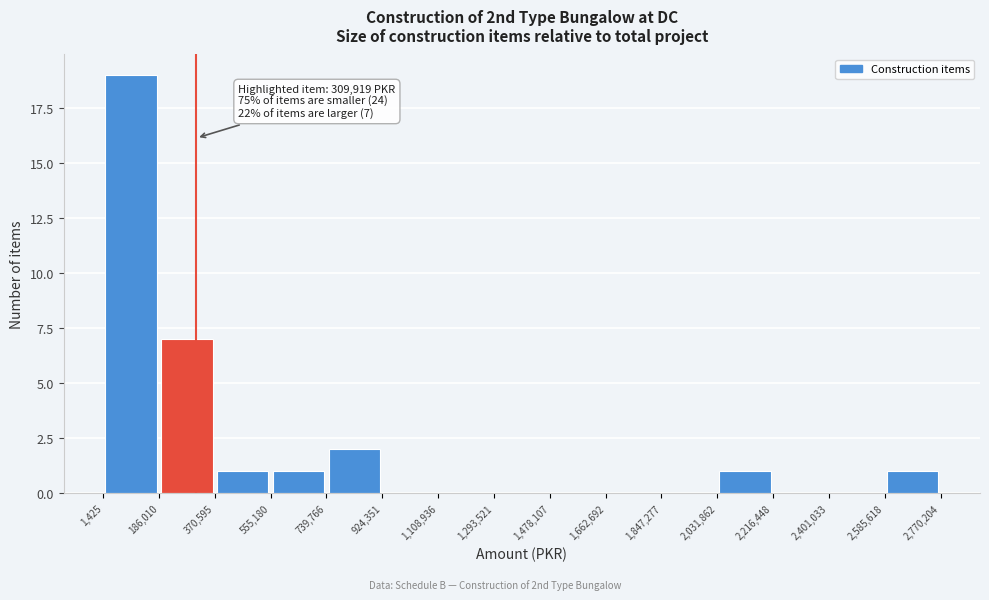

Which range on the x-axis has the tallest bar?

1,425 to 186,010